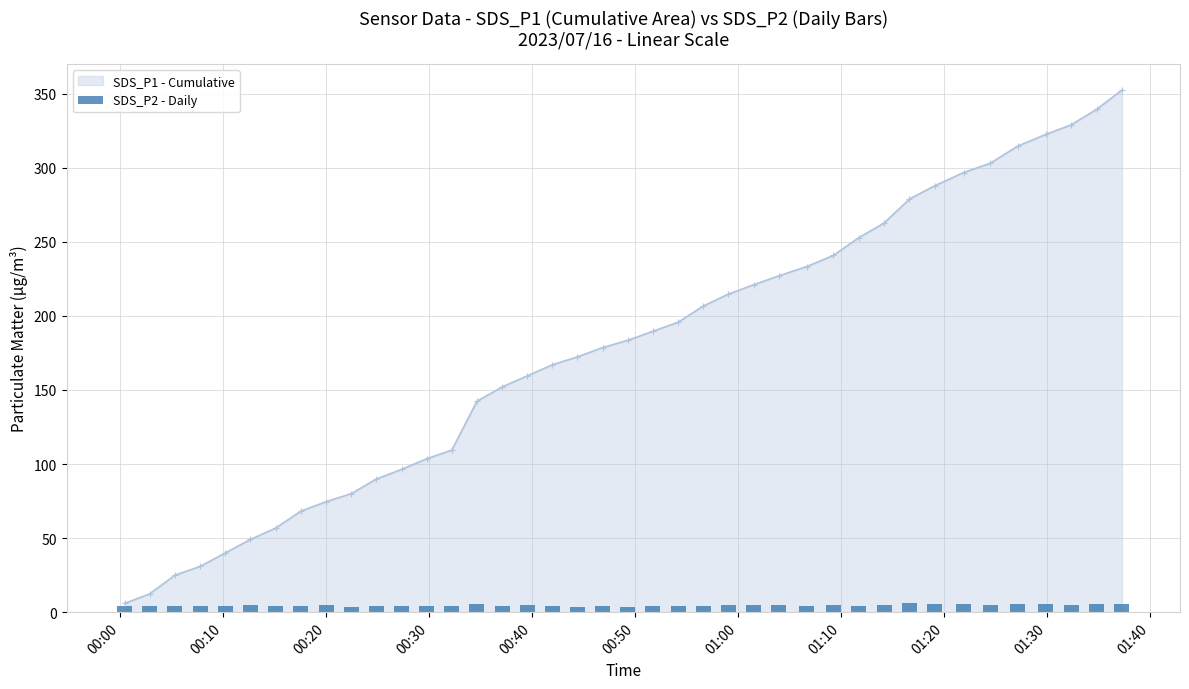

What is the maximum value for SDS_P1 - Cumulative?

352.5